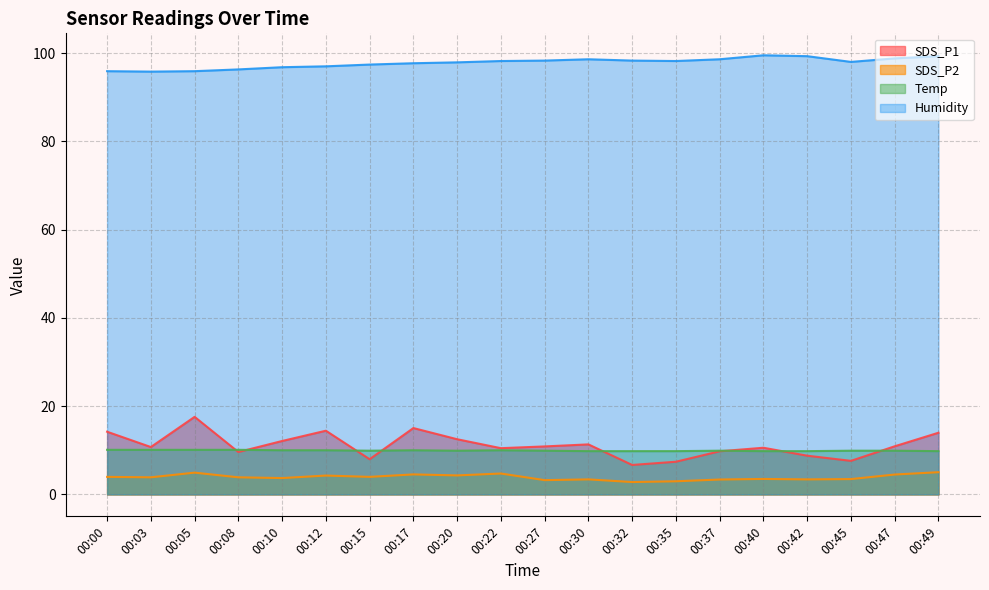

In Humidity, how many points are higher than both neighbors (excluding endpoints)?

2